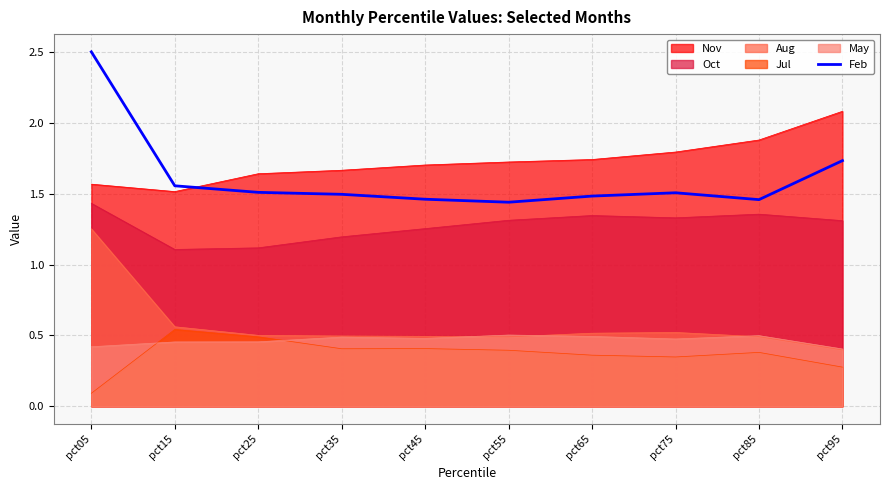

How many values are between 1 and 2?

9